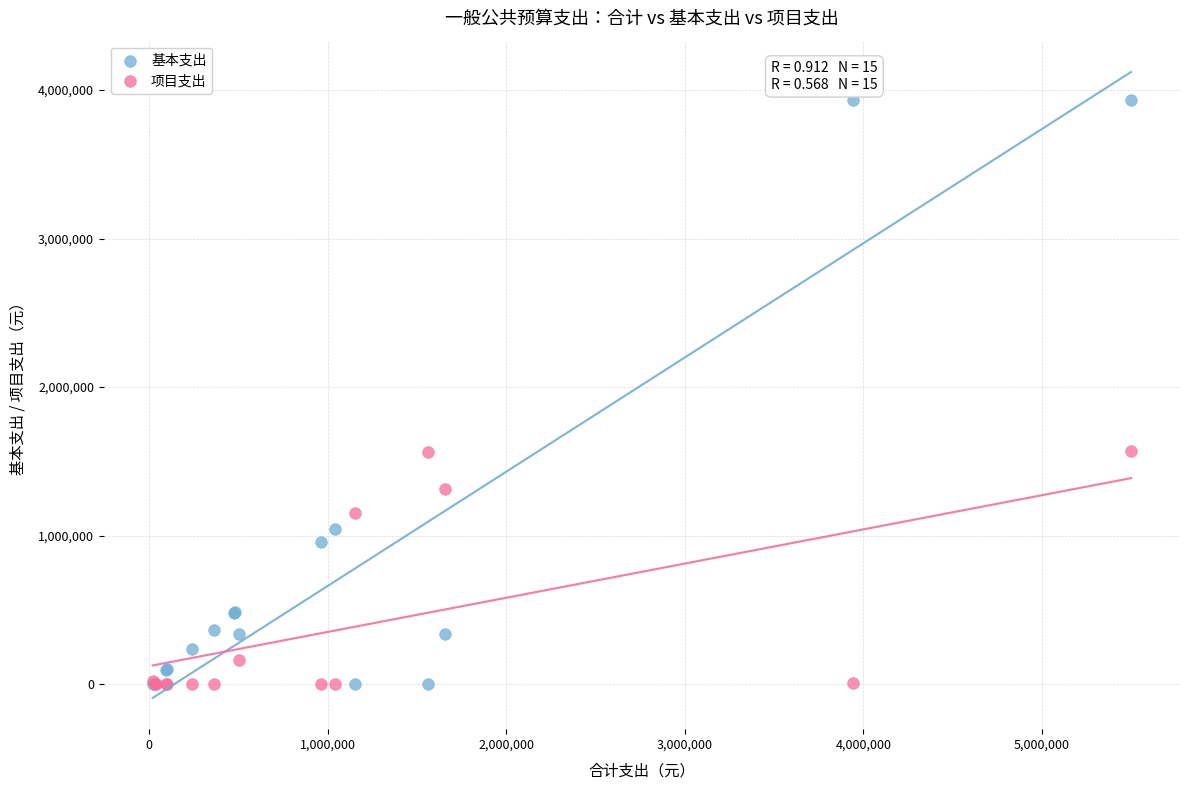

What are all the series names shown in the legend?

基本支出, 项目支出